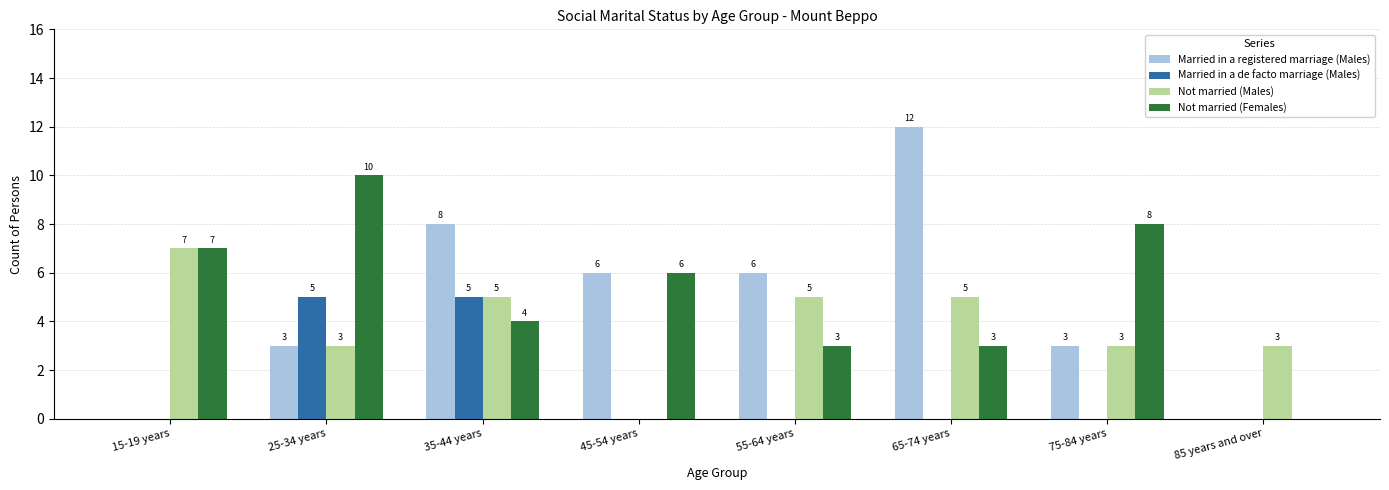

How many data points does each series have?

8